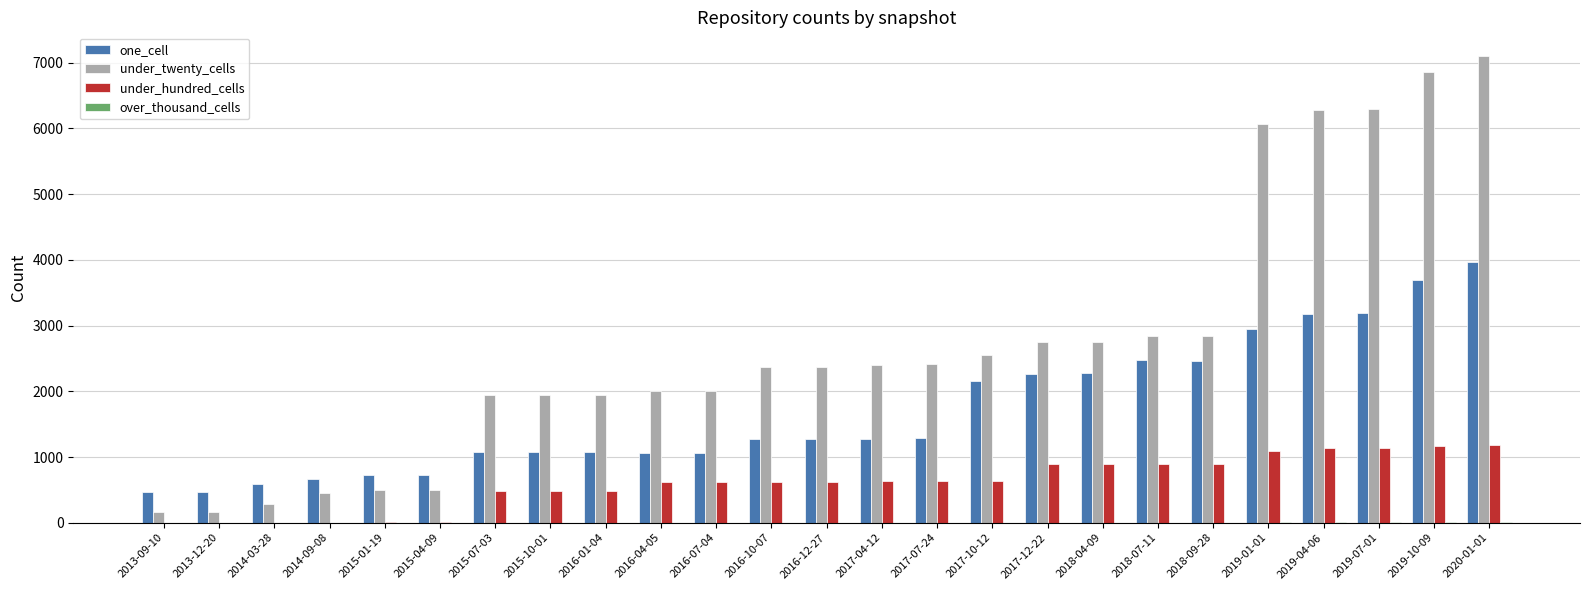

What is the sum of all under_twenty_cells values?

67794